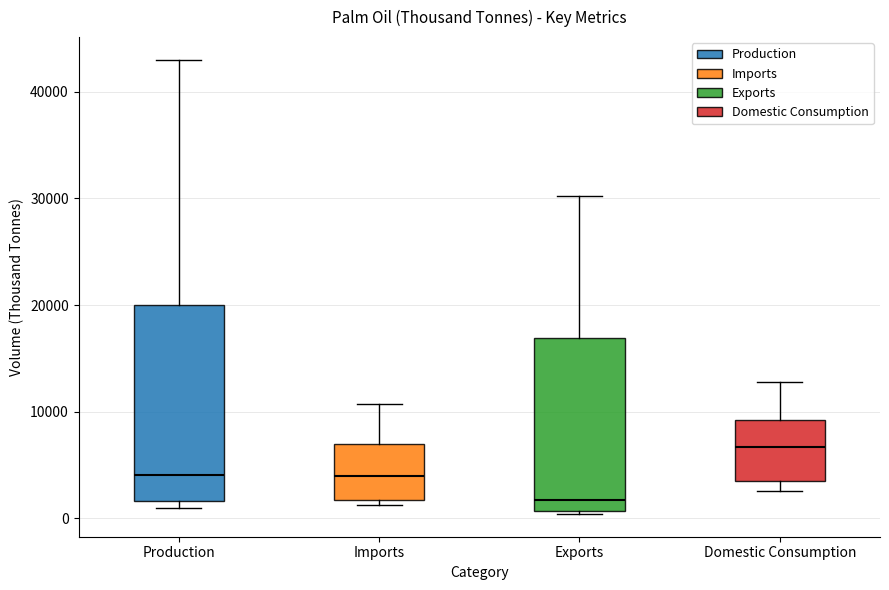

Which box is the tallest, from its lower edge to its upper edge?

Production